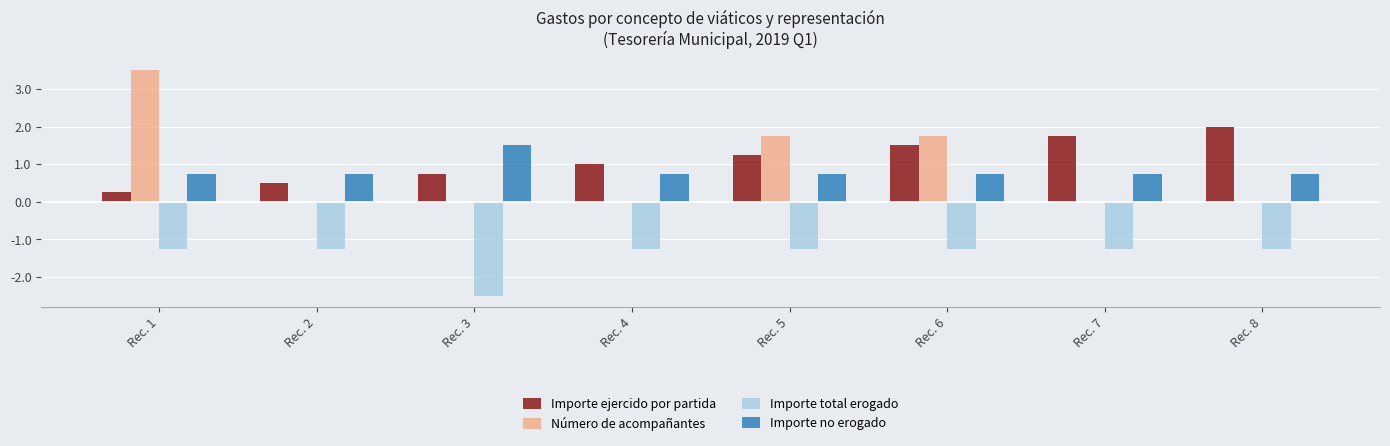

Which series has the widest spread of values?

Número de acompañantes